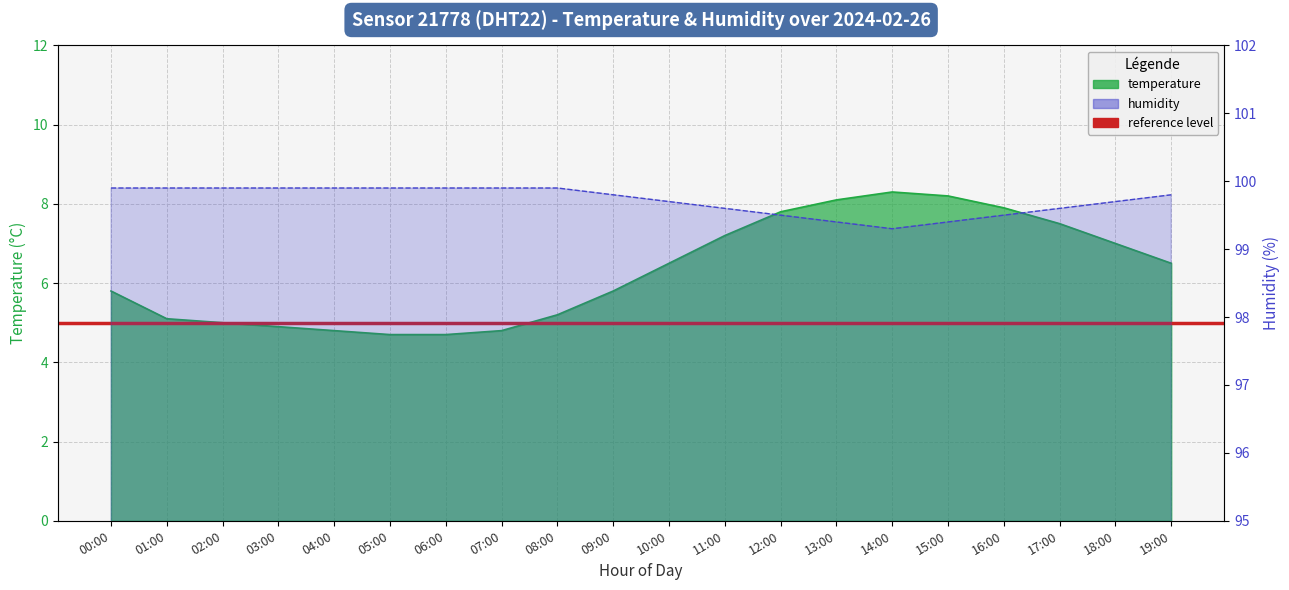

At 08:00, list the series in order from smallest to largest.

temperature, humidity